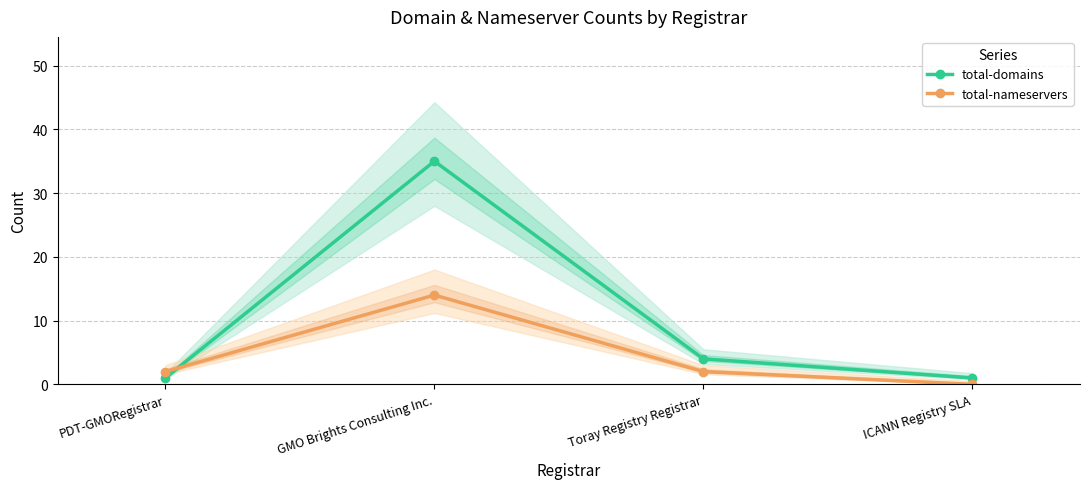

What is the total value across all series at GMO Brights Consulting Inc.?

49